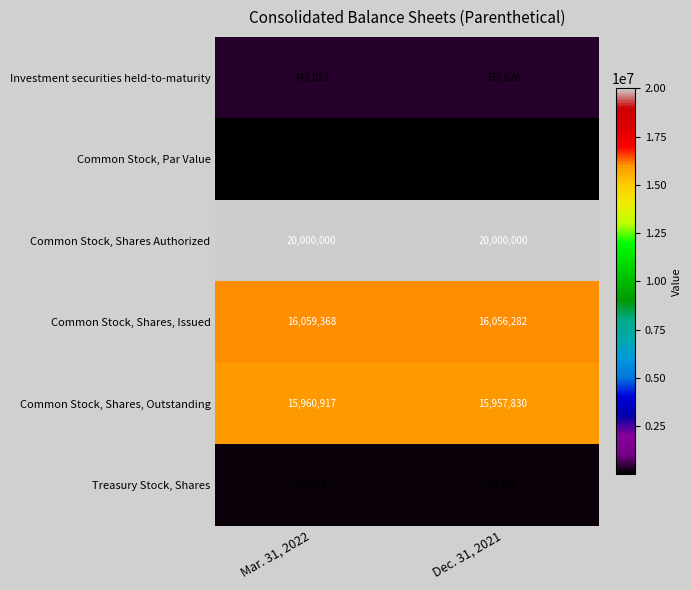

What is the average value of the Treasury Stock, Shares series?

98452